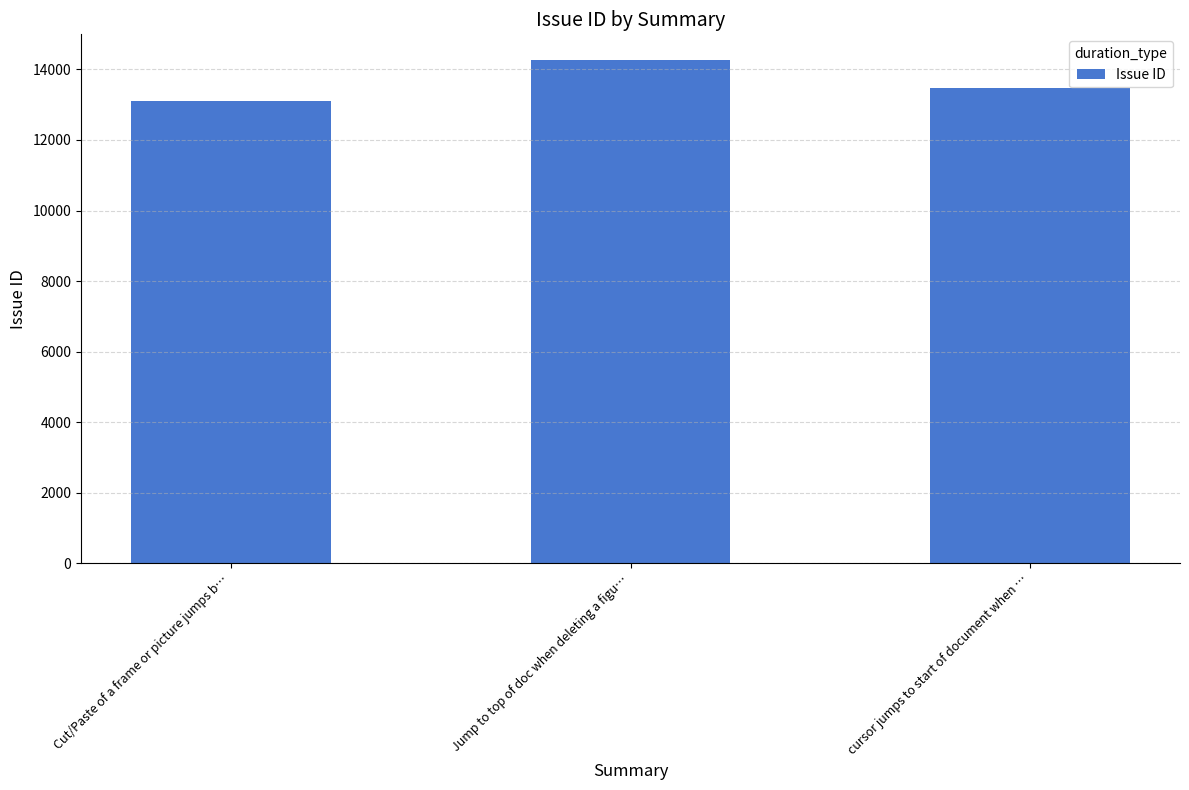

What position from the right is Cut/Paste of a frame or picture jumps b…?

3